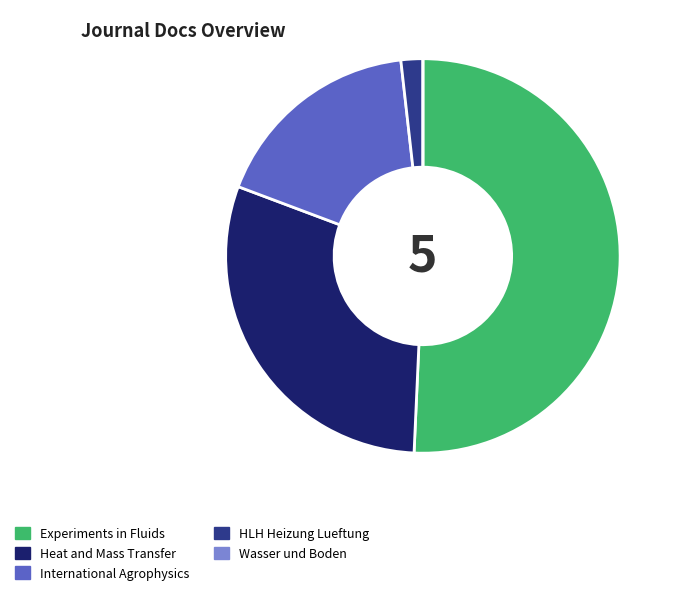

Approximately how many times larger is the value at Heat and Mass Transfer compared to International Agrophysics?

1.7